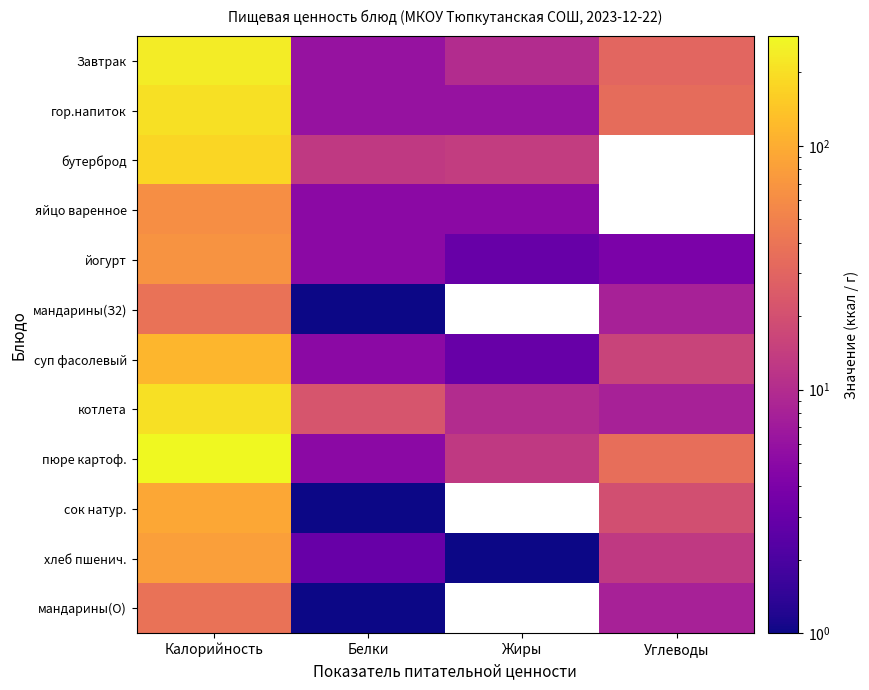

At how many categories does at least one series exceed 191?

1